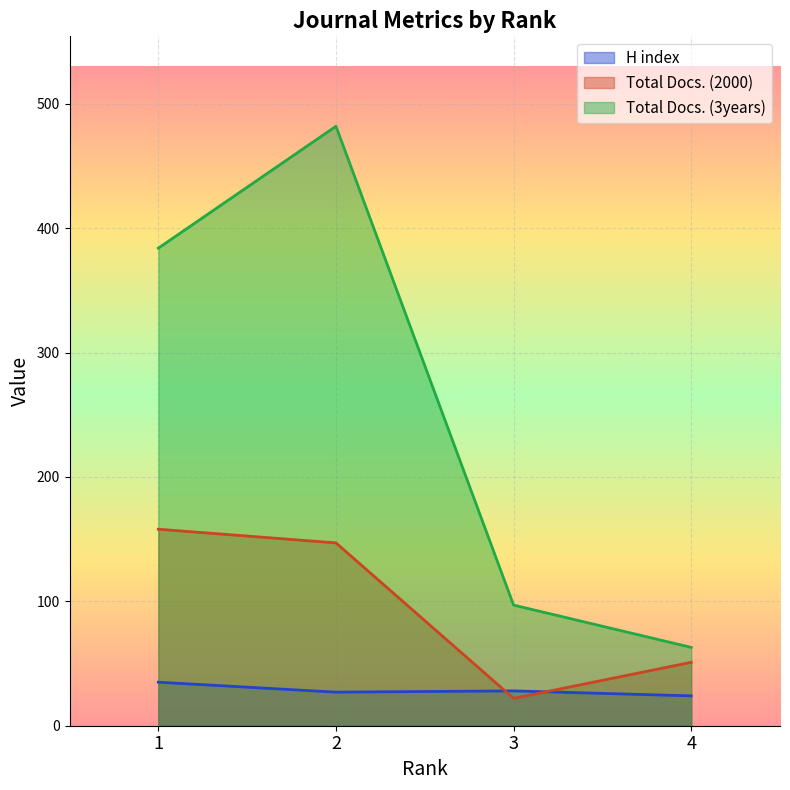

At 2, list the series in order from smallest to largest.

H index, Total Docs. (2000), Total Docs. (3years)